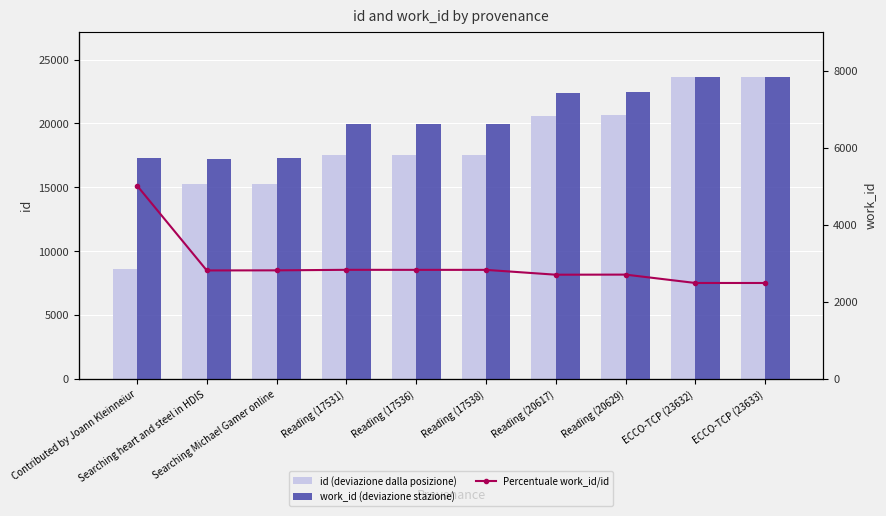

How many data points in work_id / id % are above 37?

6